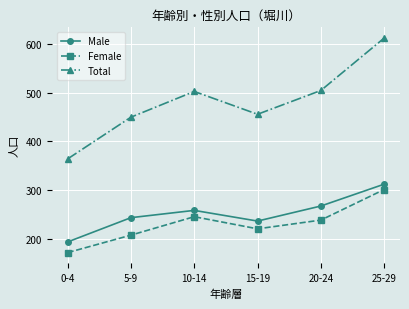

True or false: Female and Total intersect in this chart.

False